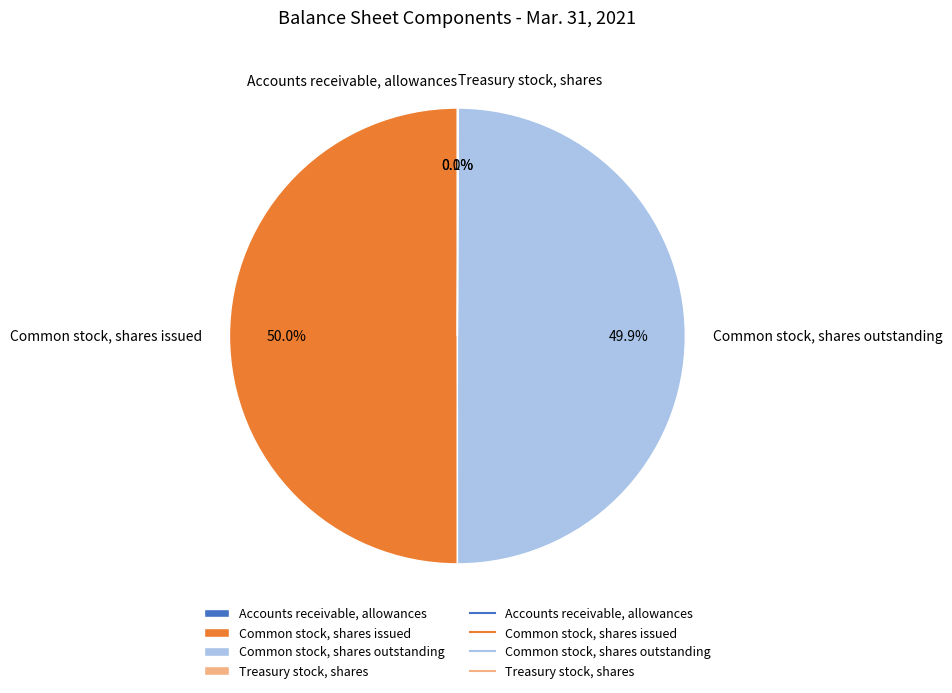

To the nearest percent, what is the combined percentage of Common stock, shares outstanding and Common stock, shares issued?

100%